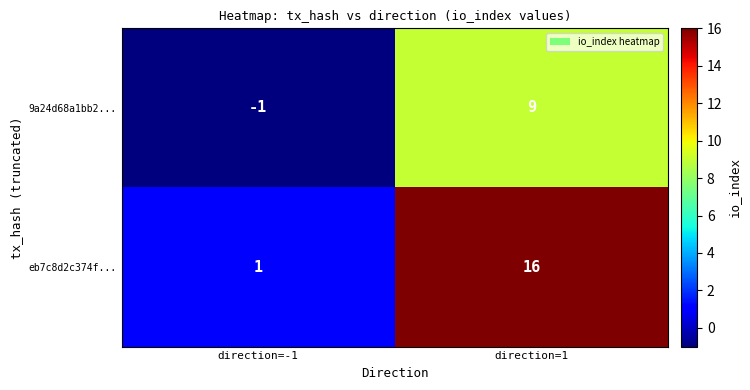

Rank the series by their maximum value, from lowest to highest.

9a24d68a1bb2..., eb7c8d2c374f...